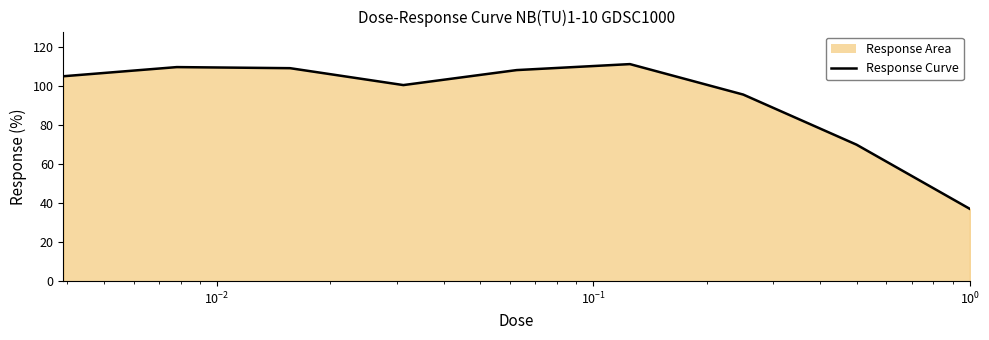

What is the minimum value shown in the chart?

37.1